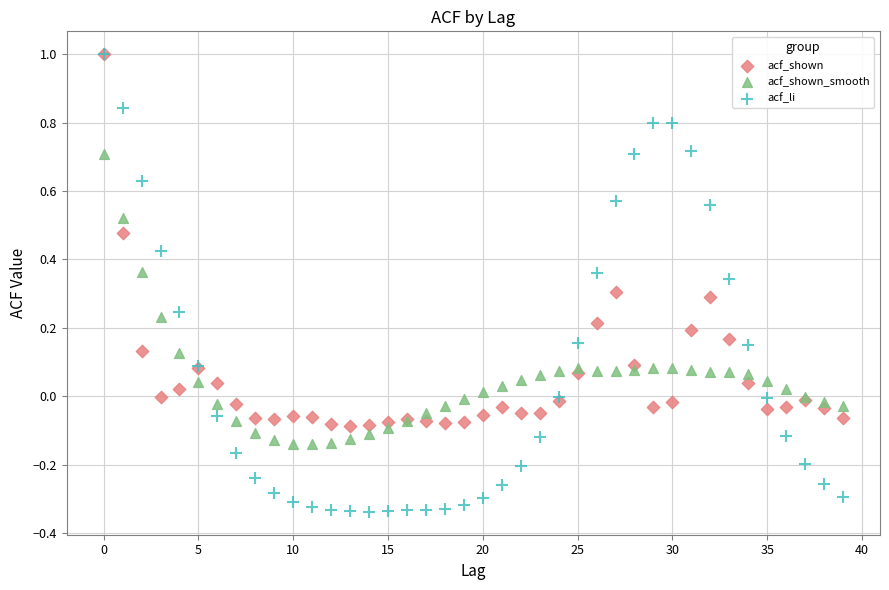

What are all the series names shown in the legend?

acf_shown, acf_shown_smooth, acf_li